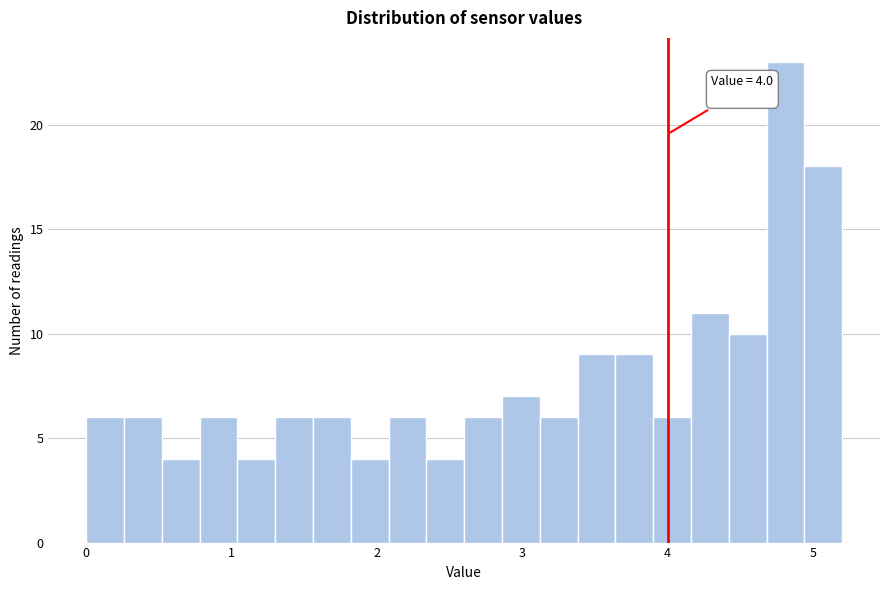

Read against the x-axis, roughly where is the centre of the tallest bar?

4.8